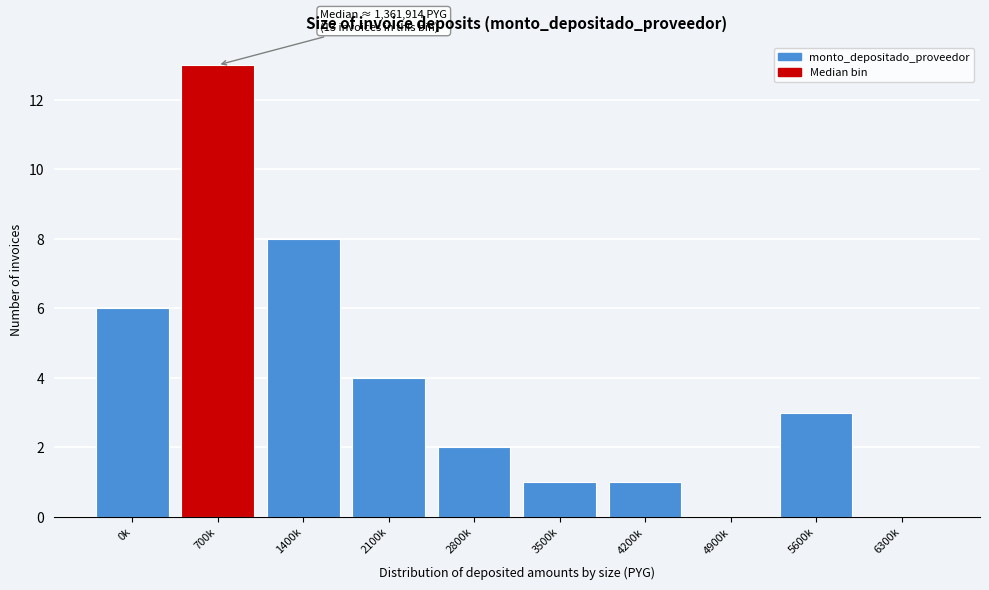

Reading left to right, what are all the values shown in this chart?

0k=6	700k=13	1400k=8	2100k=4	2800k=2	3500k=1	4200k=1	4900k=0	5600k=3	6300k=0